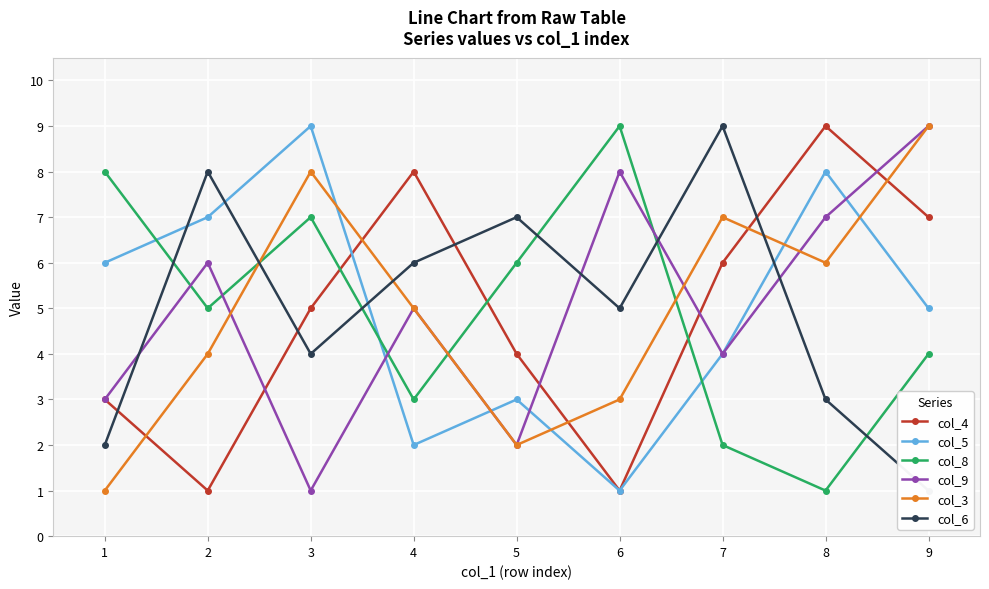

Which series has the largest total across all categories?

col_5